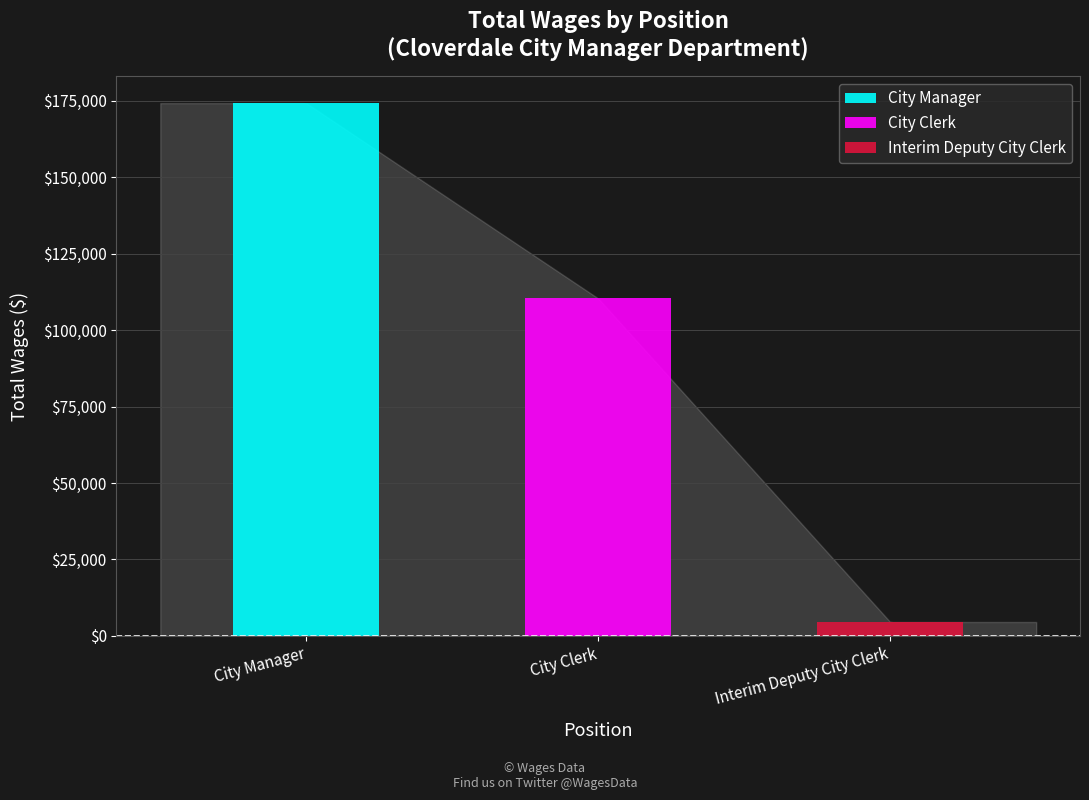

What is the sum of the values at City Clerk and City Manager?

284568